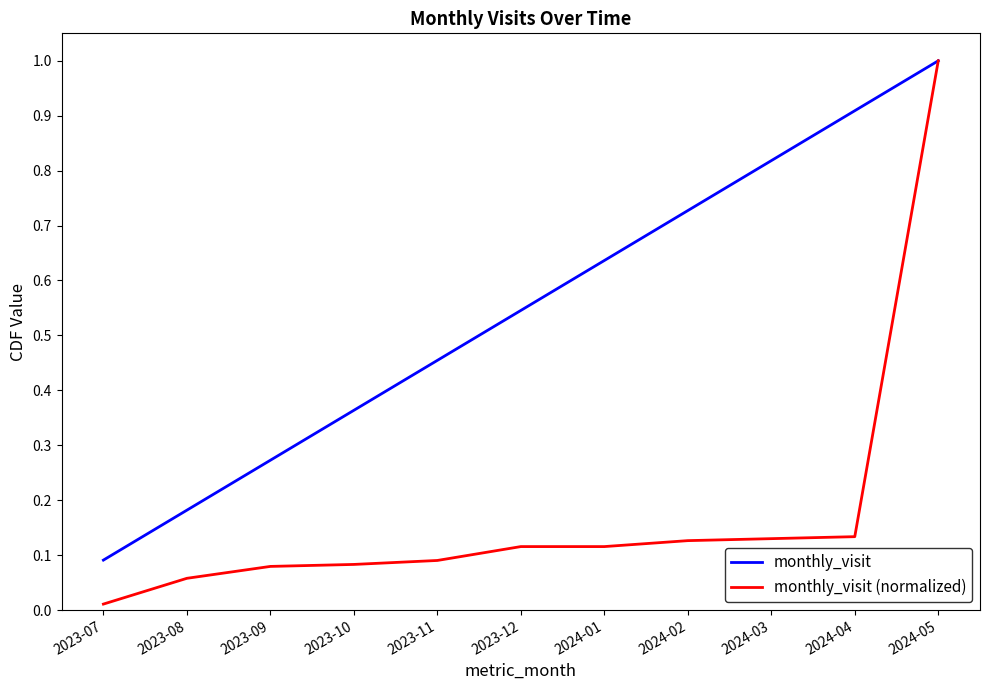

What position from the left is 2024-01?

7